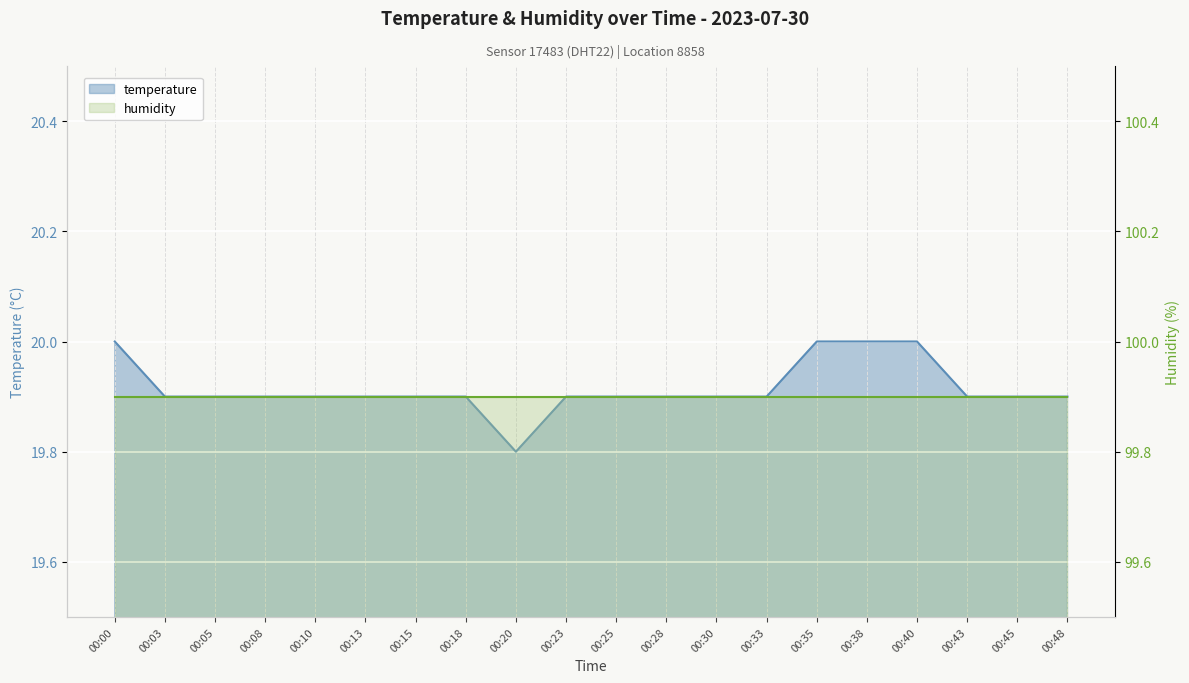

True or false: there are more than 2 points higher than both neighbors.

False